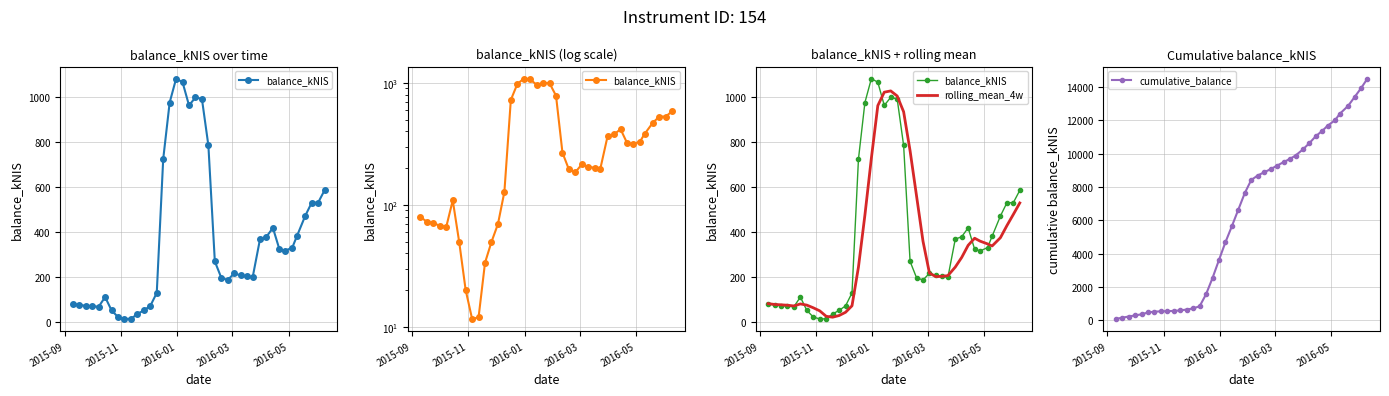

What is the maximum value for cumulative_balance?

14512.0